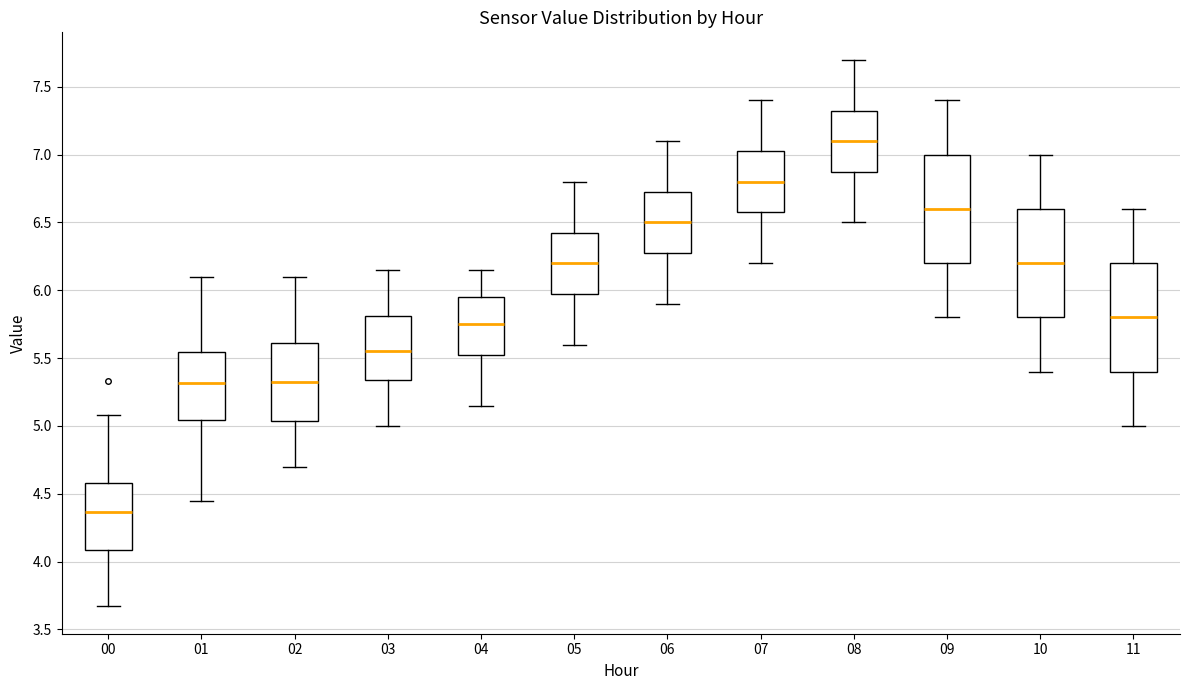

Which box has the highest median line?

08